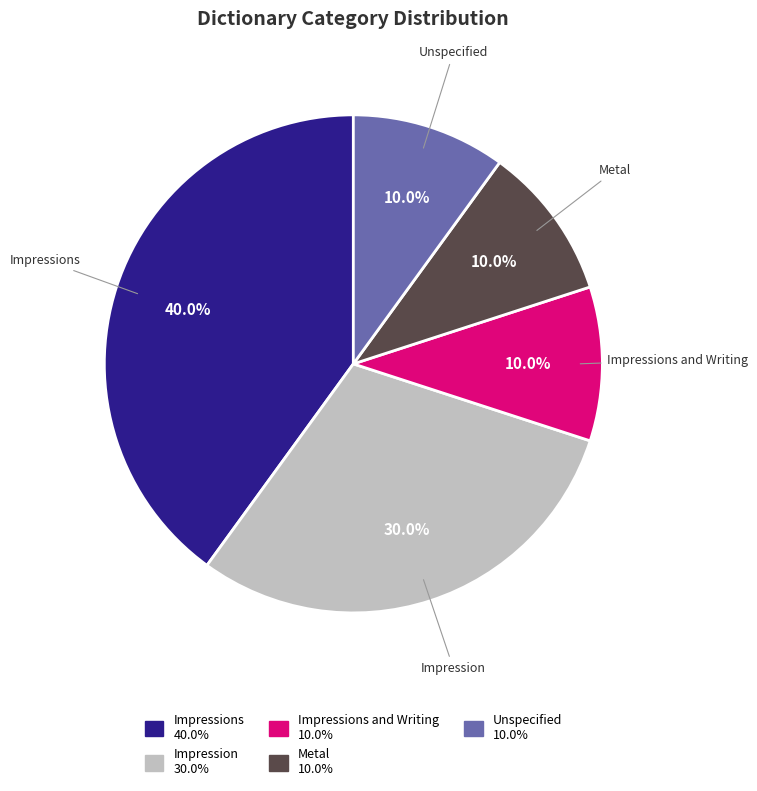

Is there a majority slice in this chart?

No